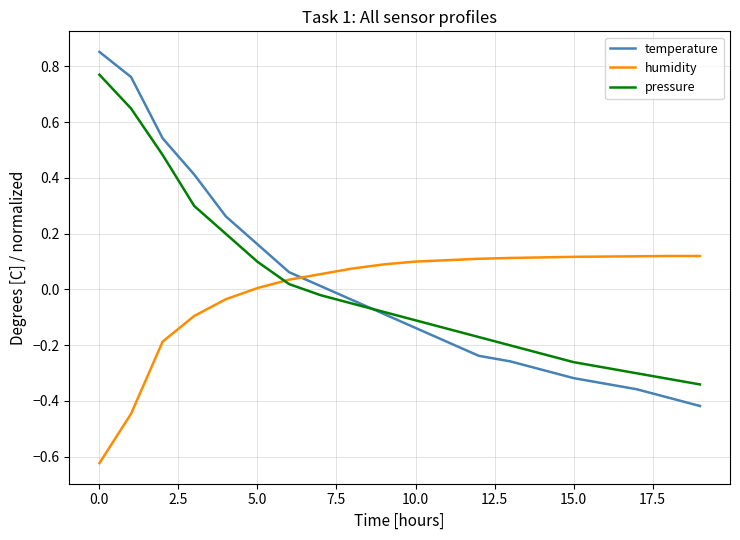

Which series has the largest range (max minus min)?

temperature